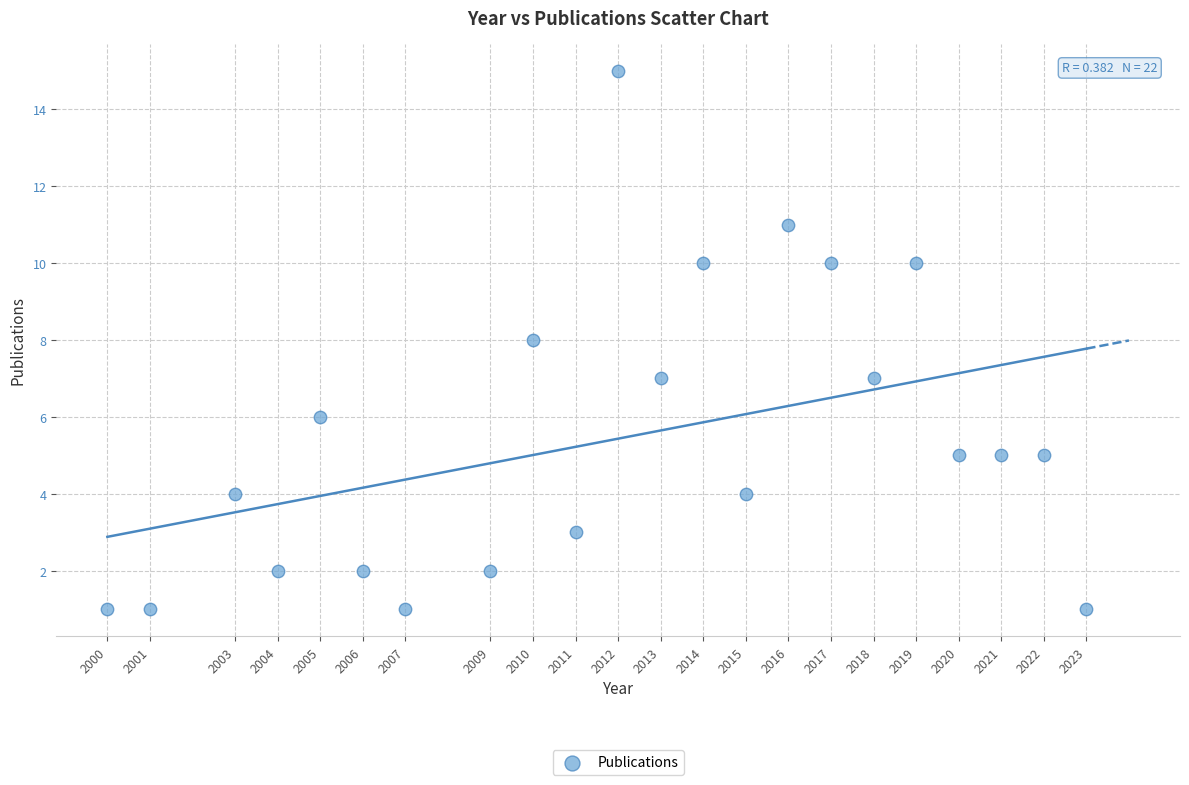

What is the range of X values (max minus min)?

23